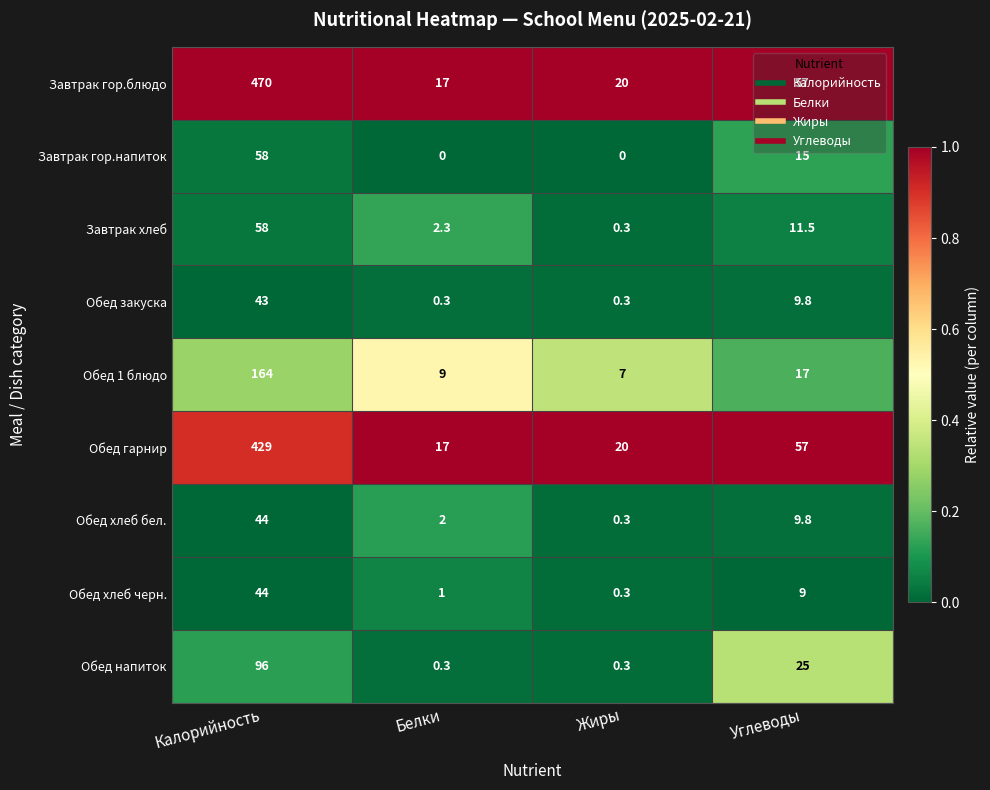

Rank the categories by Обед хлеб бел. value from lowest to highest.

Жиры, Белки, Углеводы, Калорийность